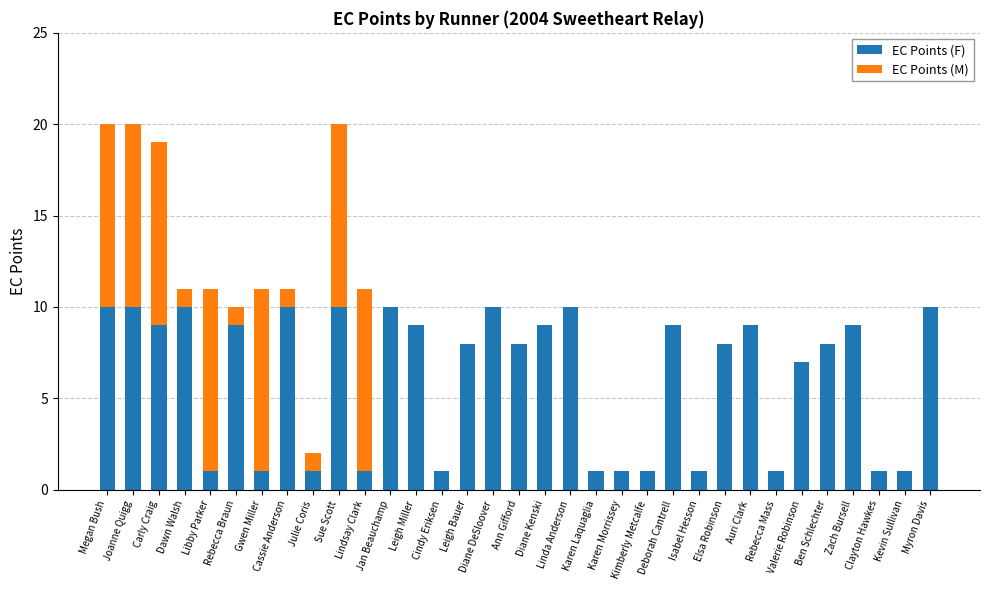

What is the highest value of the EC Points (F) series?

10